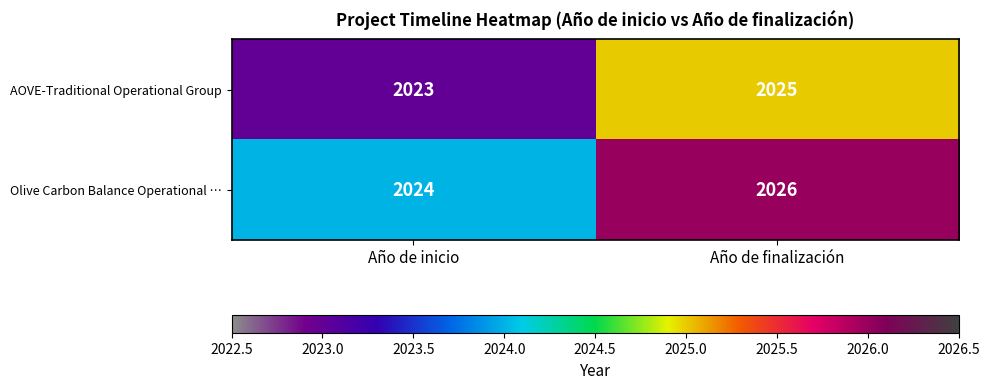

List the series in order of their overall mean, lowest first.

AOVE-Traditional Operational Group, Olive Carbon Balance Operational …